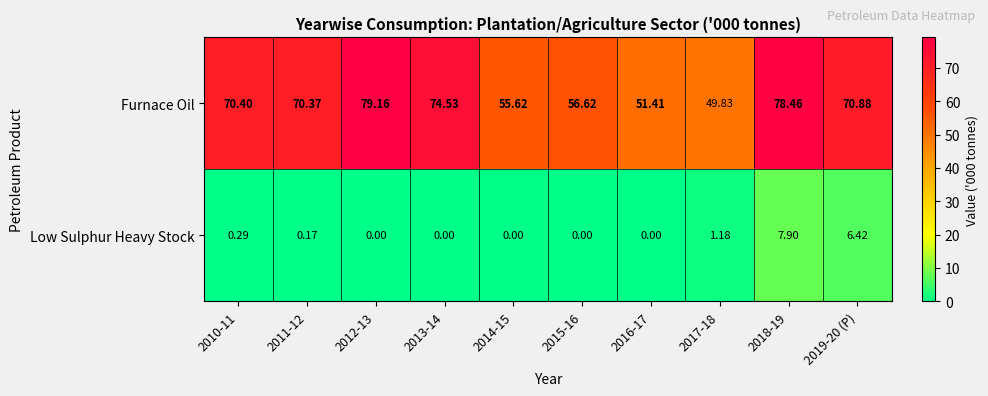

Between 2014-15 and 2019-20 (P), which series saw the biggest shift?

Furnace Oil